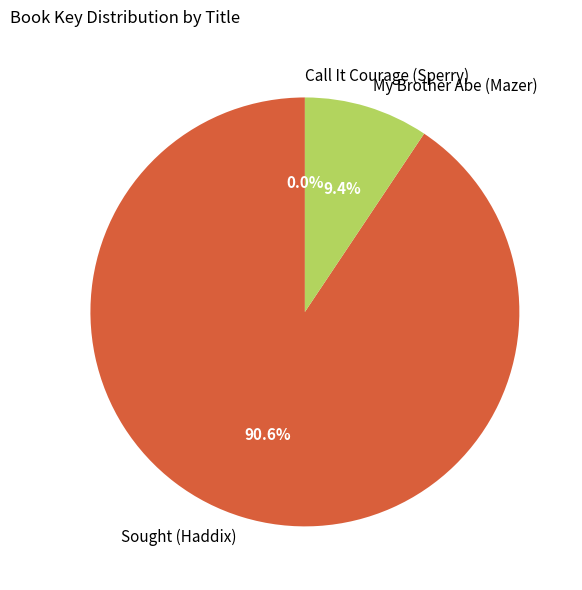

What is the largest slice in the pie chart?

Sought (Haddix)